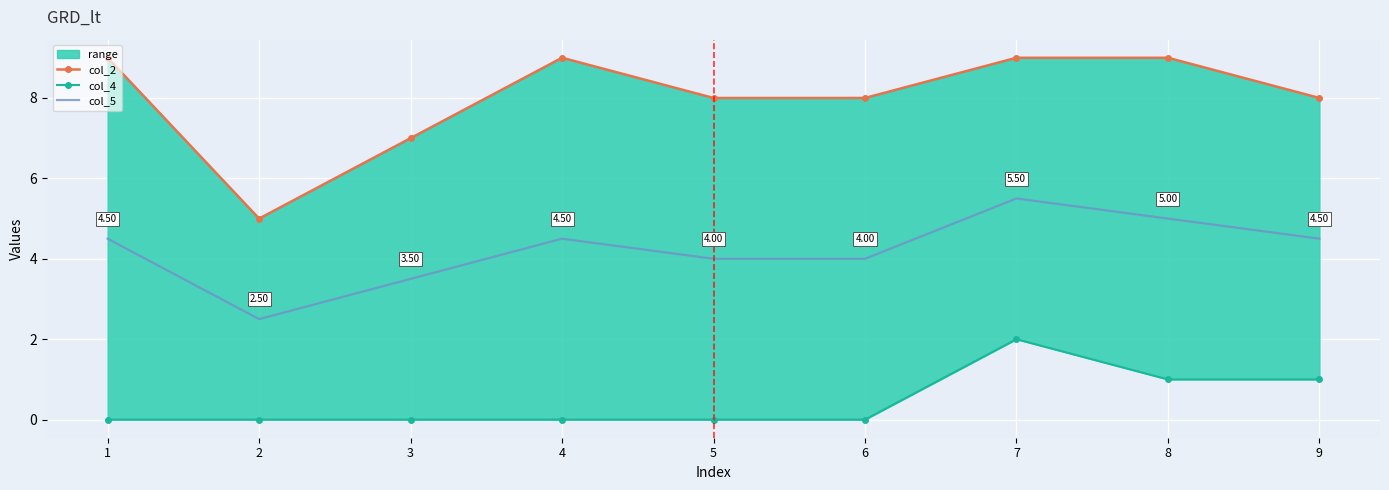

True or false: col_2 and col_5 intersect in this chart.

False